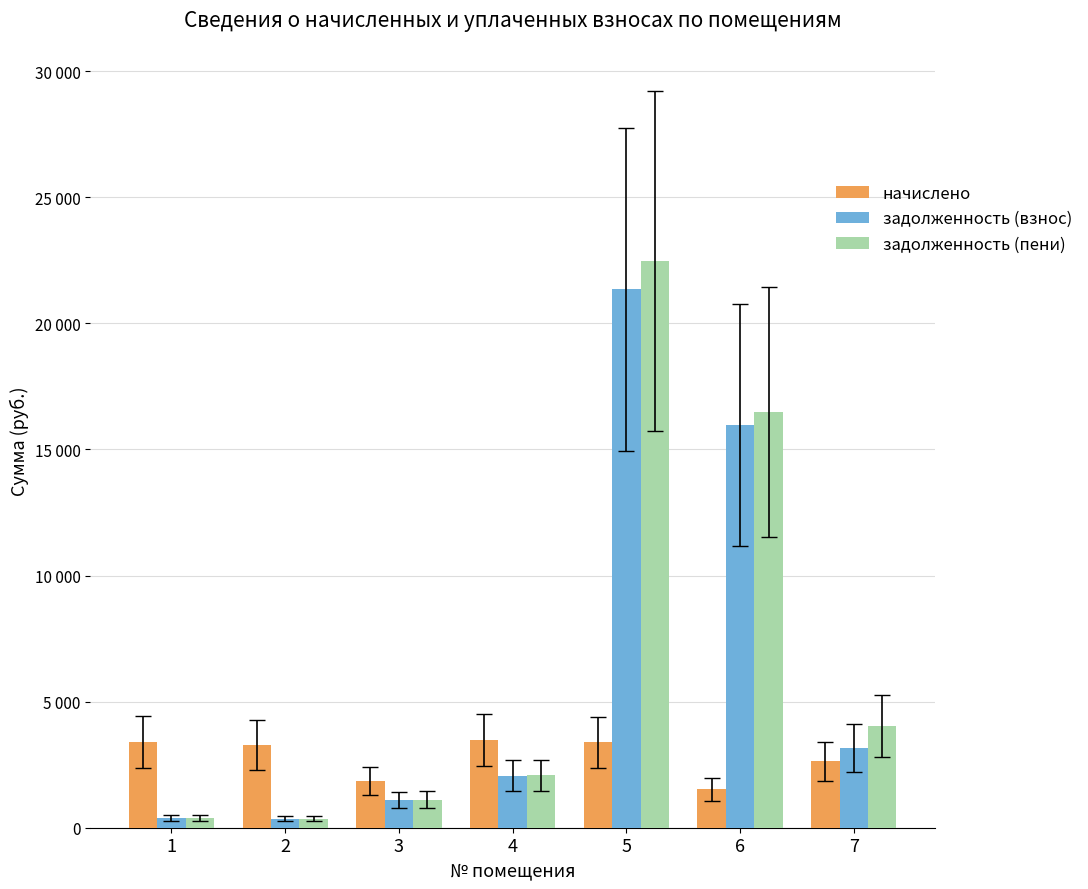

Between 2 and 6, which series saw the biggest shift?

задолженность (пени)